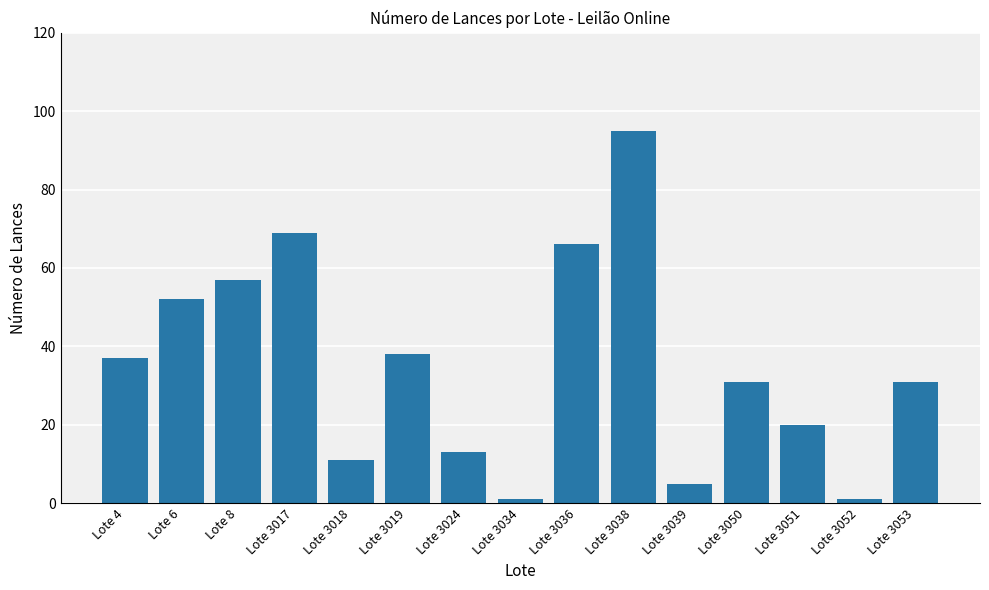

The value at Lote 3018 is 18. True or false?

False